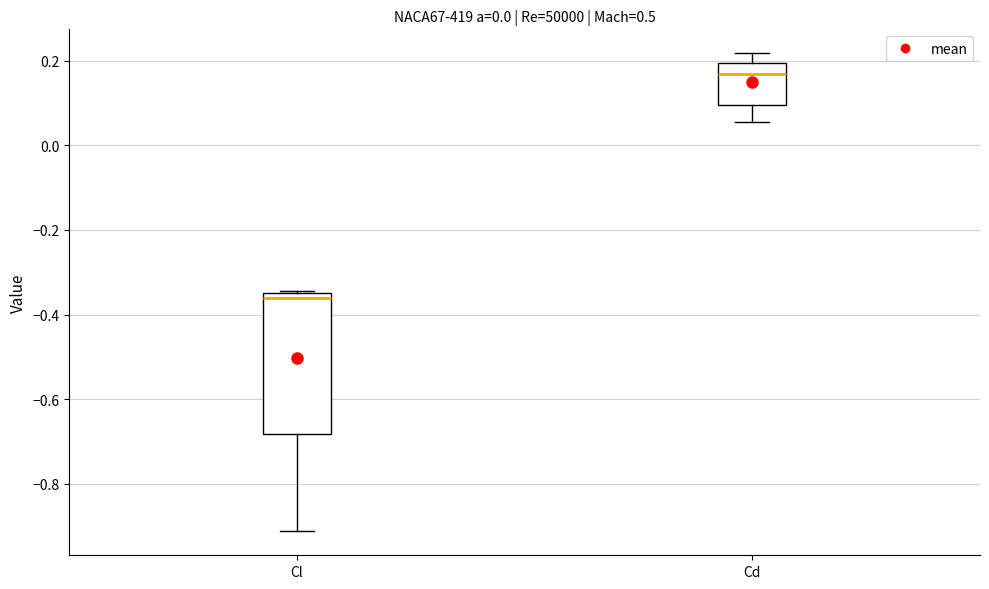

Which box's median line is the highest?

Cd